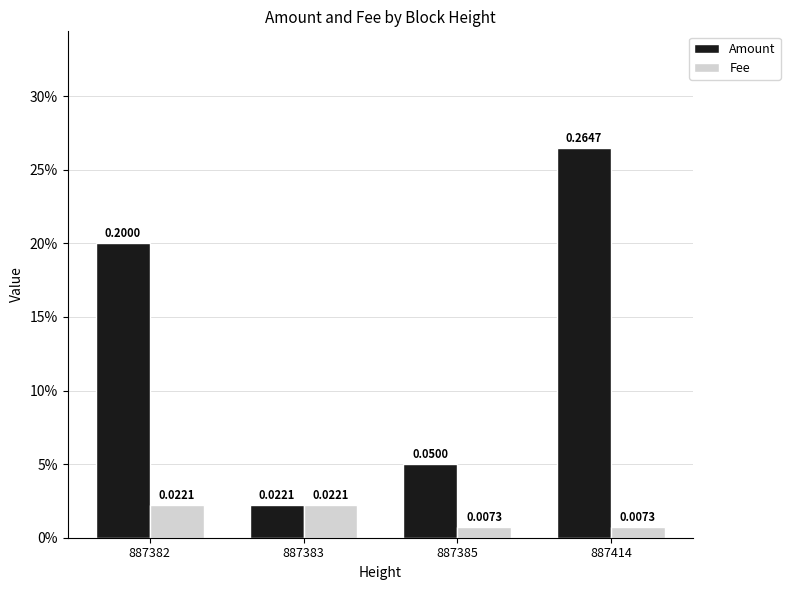

Reading left to right, what are all the values shown in this chart?

Amount: 0.2	0.0	0.1	0.3
Fee: 0.0	0.0	0.0	0.0